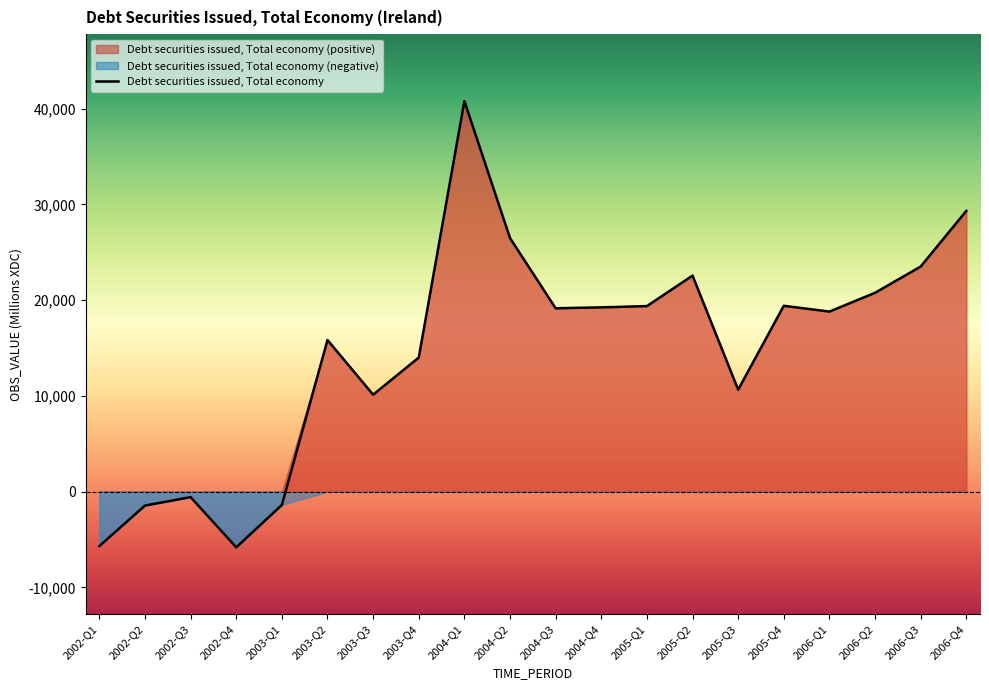

Does the chart have visible grid lines?

No